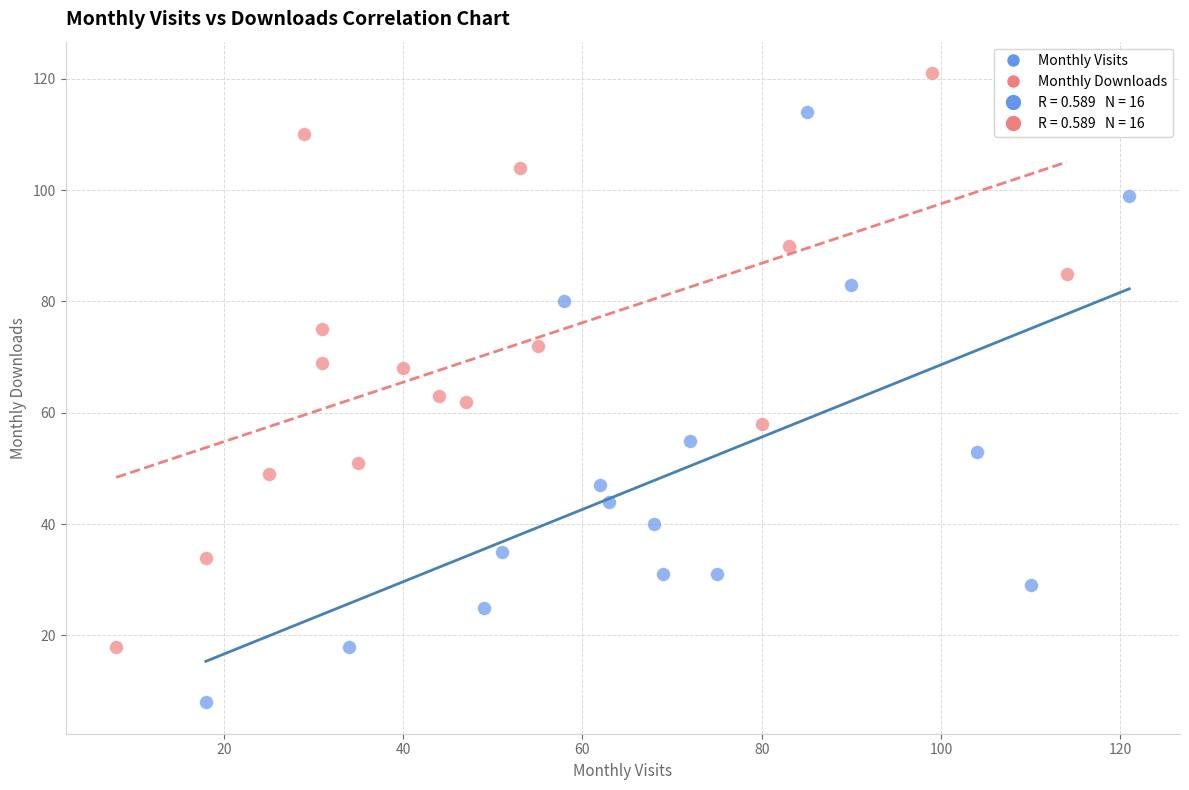

Which series reaches the maximum Y coordinate?

Monthly Downloads